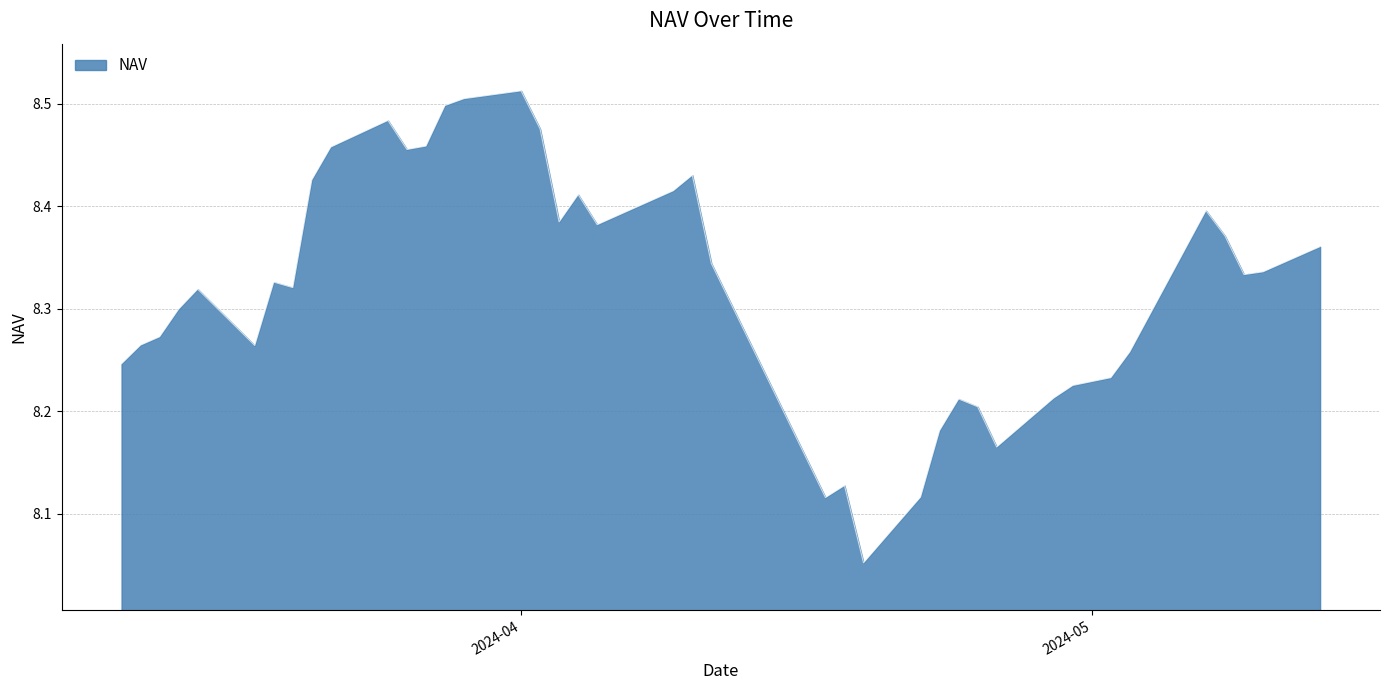

Does the chart have visible grid lines?

Yes